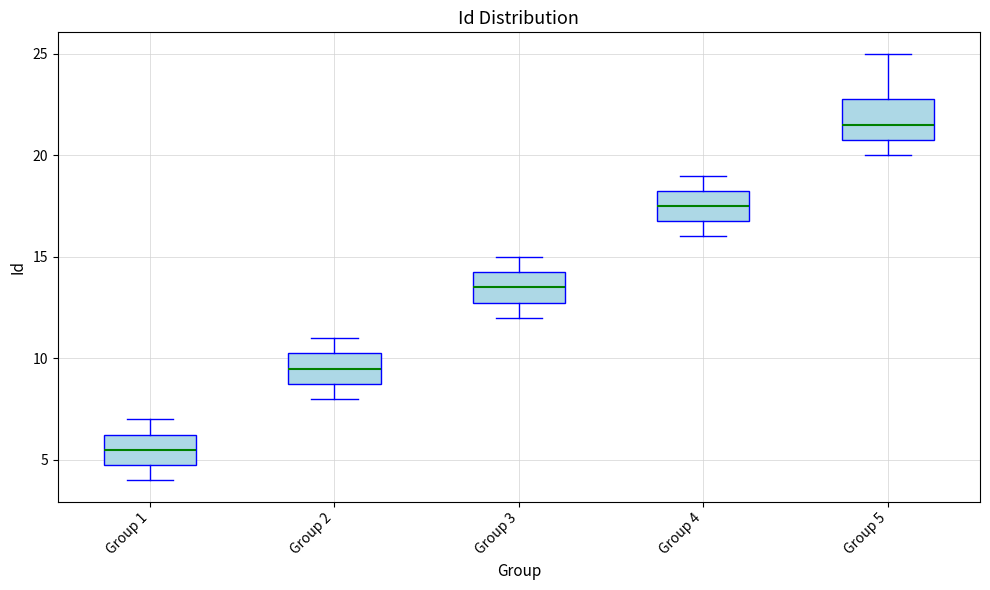

Reading left to right, read every box against the y-axis: the position of its median line, the range the box covers, and the ends of its whiskers. The values are not printed on the chart, so give them approximately, as read against the axis.

Group 1: median 5.5, box 5.0 to 6.5, whiskers 4.0 to 7.0
Group 2: median 9.5, box 9.0 to 10.5, whiskers 8.0 to 11.0
Group 3: median 13.5, box 13.0 to 14.5, whiskers 12.0 to 15.0
Group 4: median 17.5, box 17.0 to 18.5, whiskers 16.0 to 19.0
Group 5: median 21.5, box 21.0 to 23.0, whiskers 20.0 to 25.0